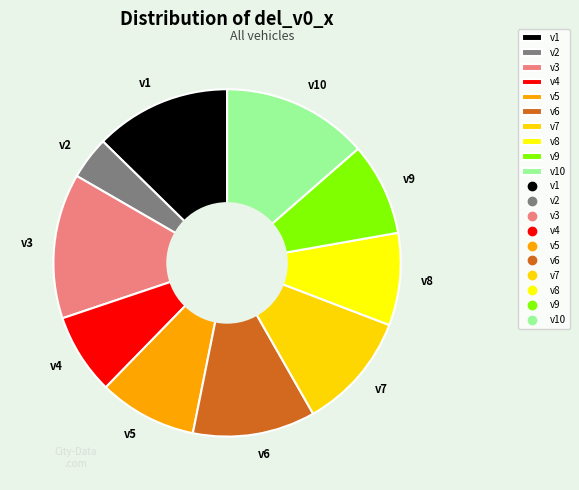

Is it true that v3 is 23% of the pie?

False